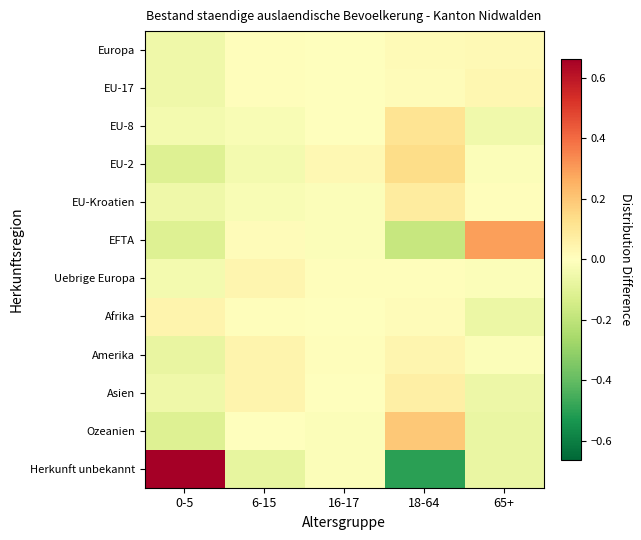

Which series has the largest range (max minus min)?

Herkunft unbekannt